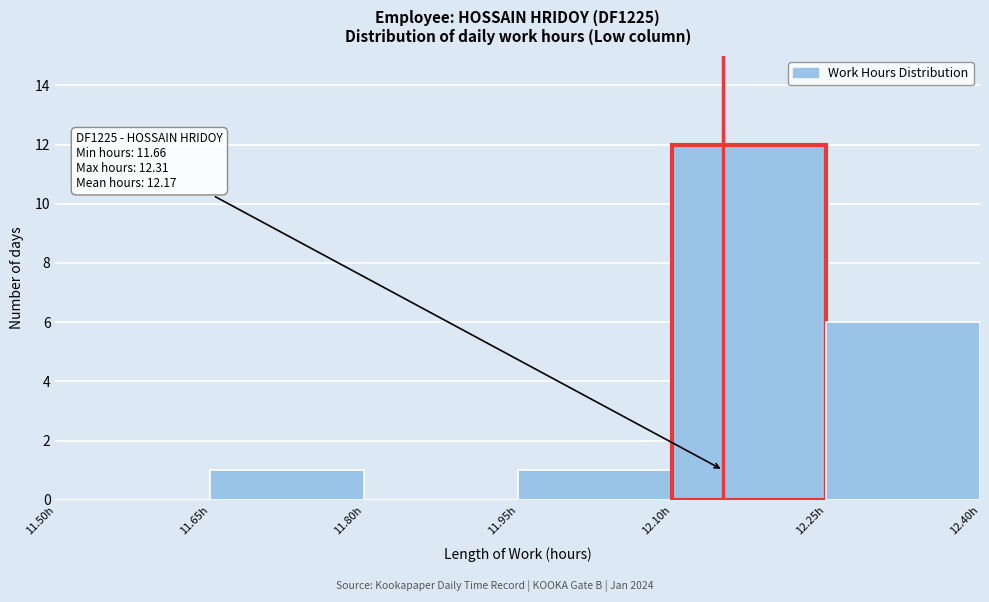

Which range on the x-axis has the tallest bar?

12.10 to 12.25